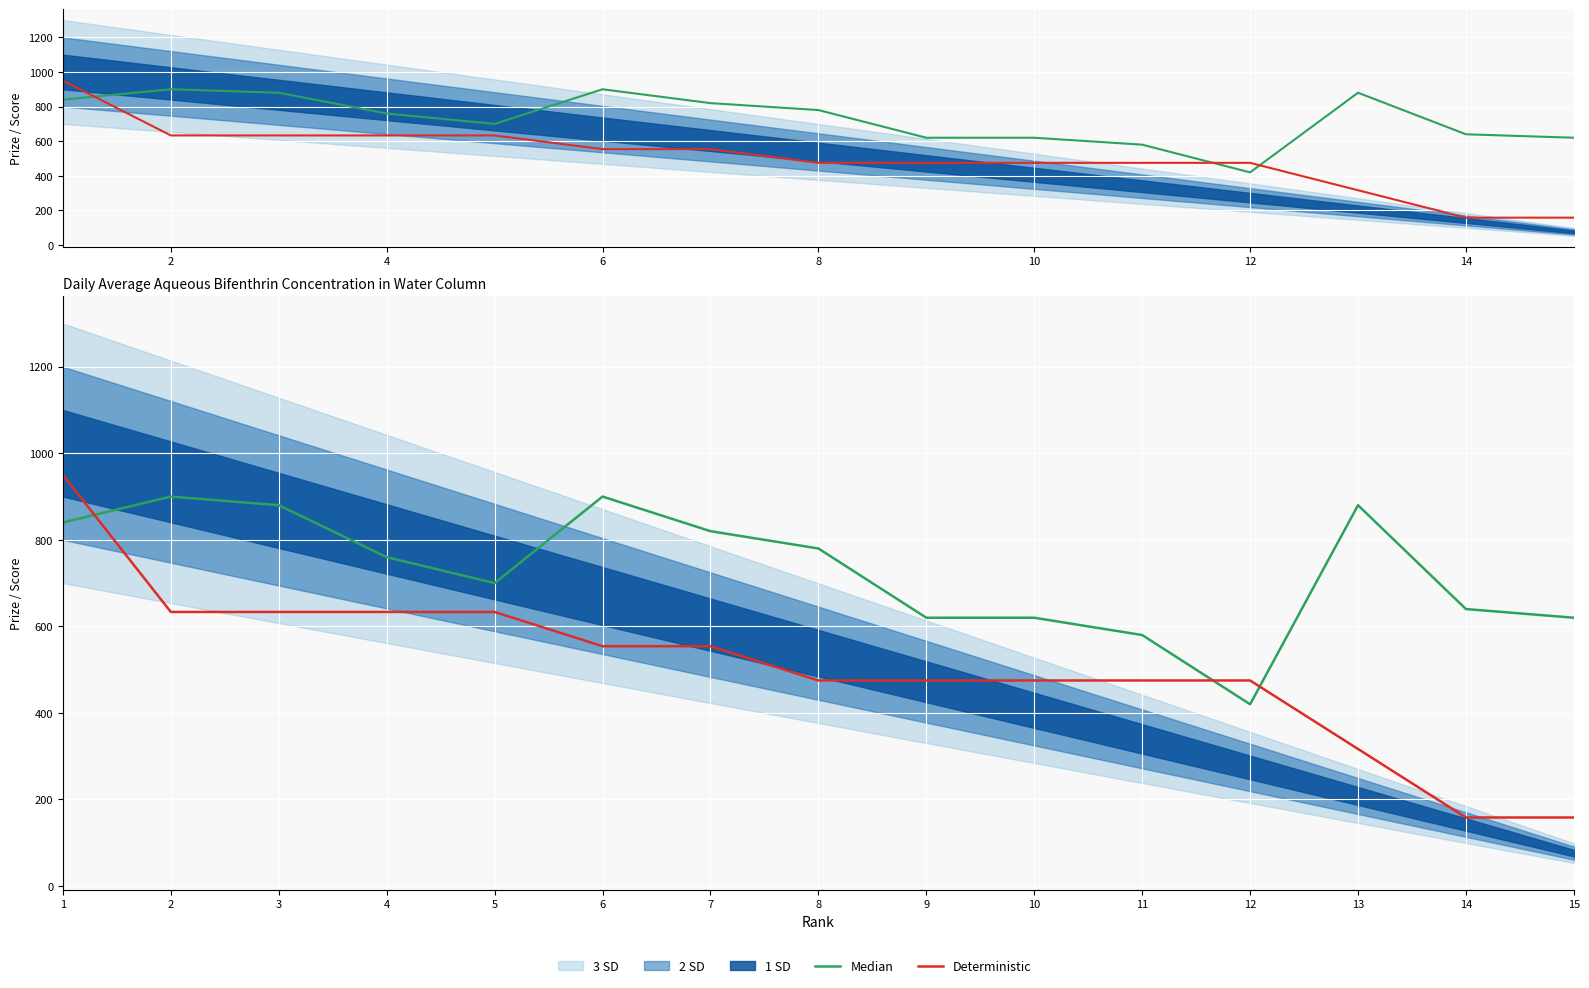

Is the value of Median at 5 greater than the value of Deterministic at 4?

Yes